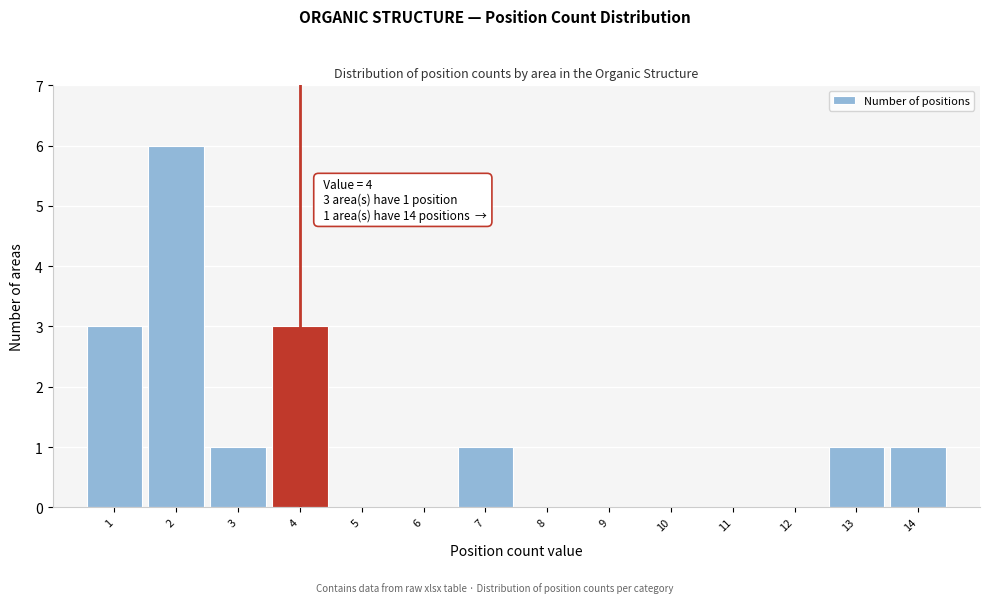

Reading left to right, transcribe all the data shown in this chart.

1=3	2=6	3=1	4=3	5=0	6=0	7=1	8=0	9=0	10=0	11=0	12=0	13=1	14=1